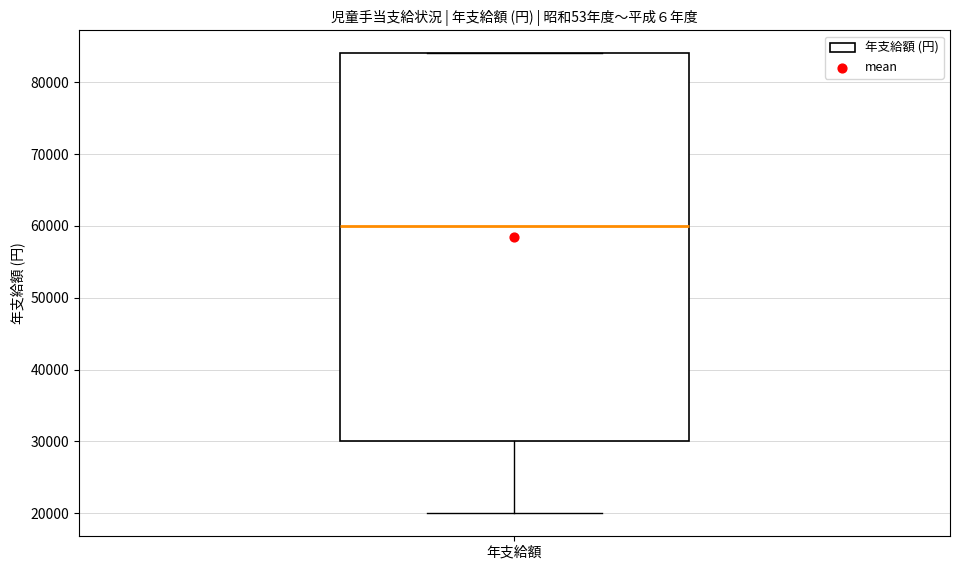

Where is the lower edge of the box for 年支給額 on the y-axis? The values are not printed on the chart, so give them approximately, as read against the axis.

30000